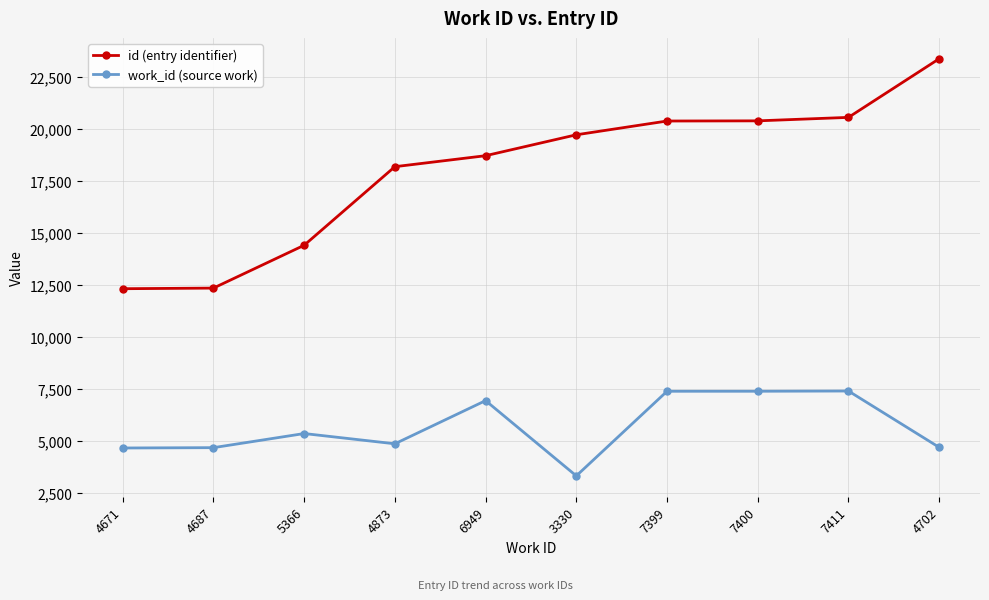

At which label is work_id (source work) closest to 5370?

5366